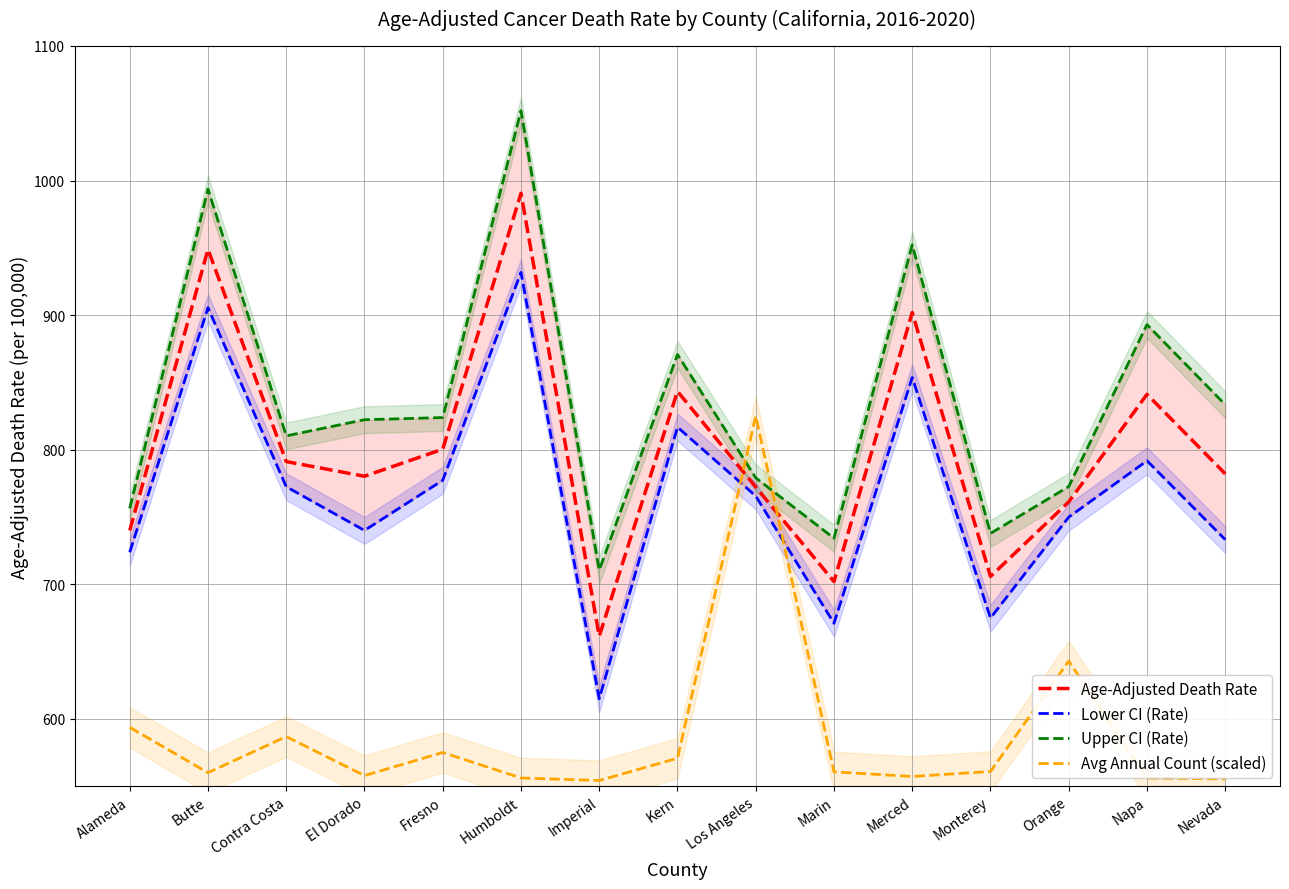

List the labels in order of Lower CI (Rate) value, largest first.

Humboldt, Butte, Merced, Kern, Napa, Fresno, Contra Costa, Los Angeles, Orange, El Dorado, Nevada, Alameda, Monterey, Marin, Imperial